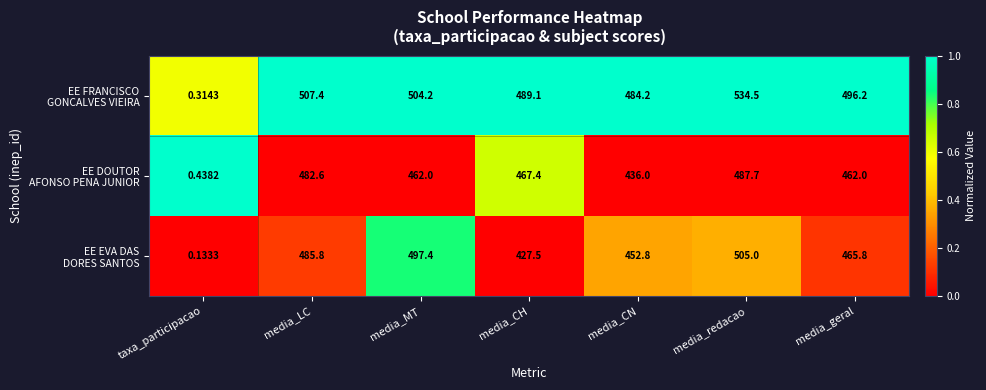

At which category is the sum across all series the highest?

media_redacao